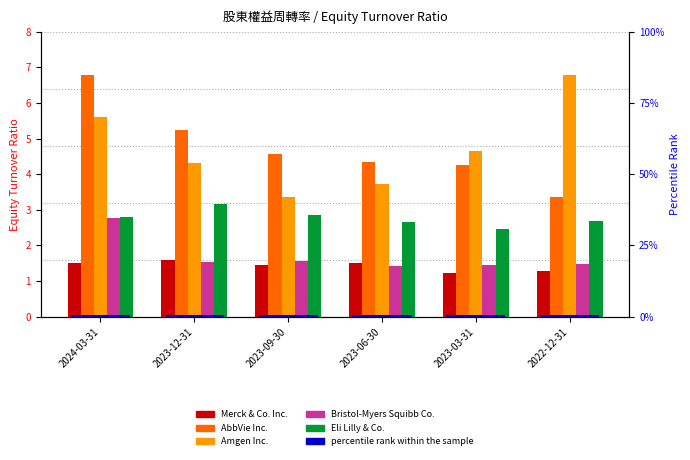

At which label does Bristol-Myers Squibb Co. reach its peak?

2024-03-31